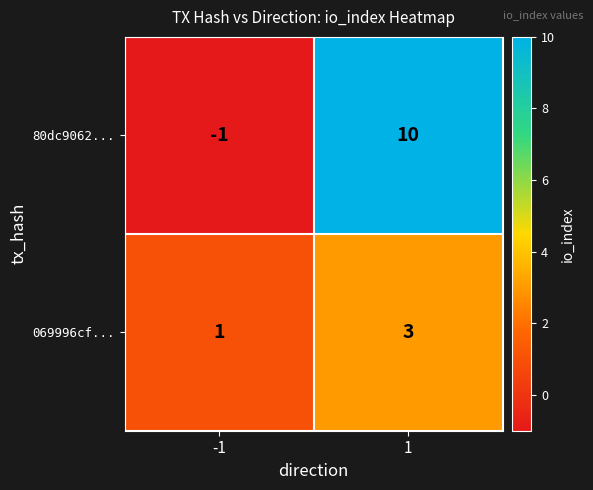

Count the number of data series in this chart.

2